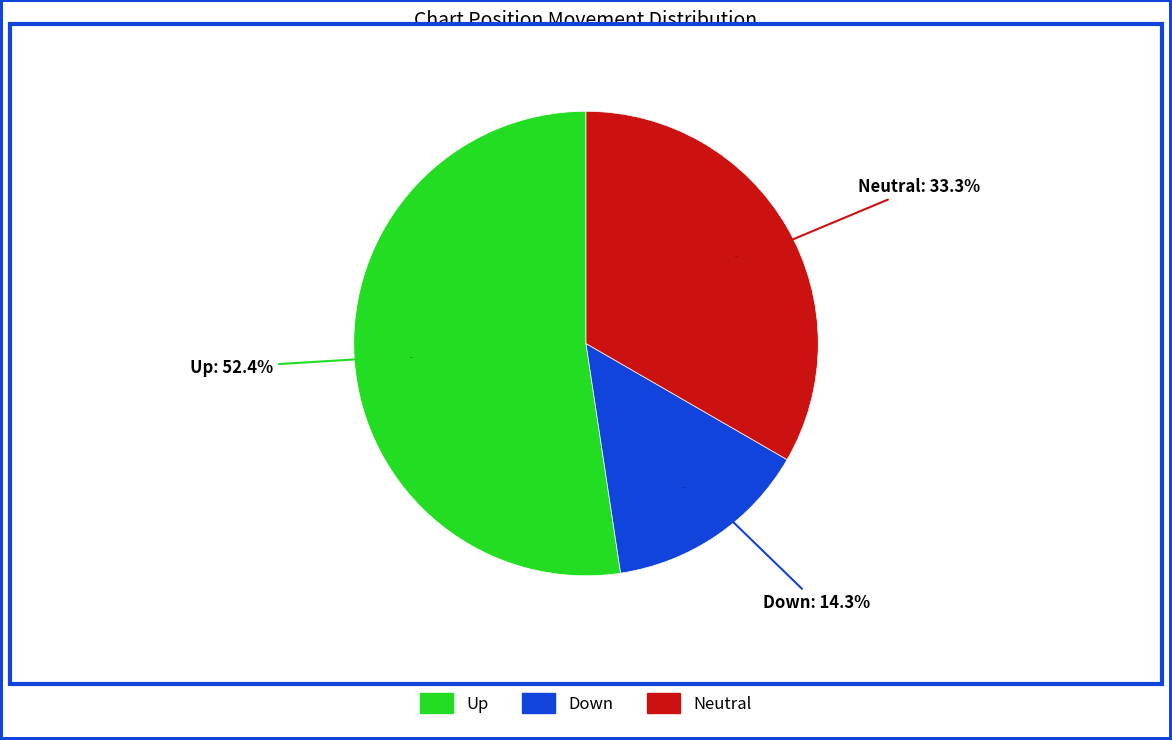

Count the number of slices in the pie.

3